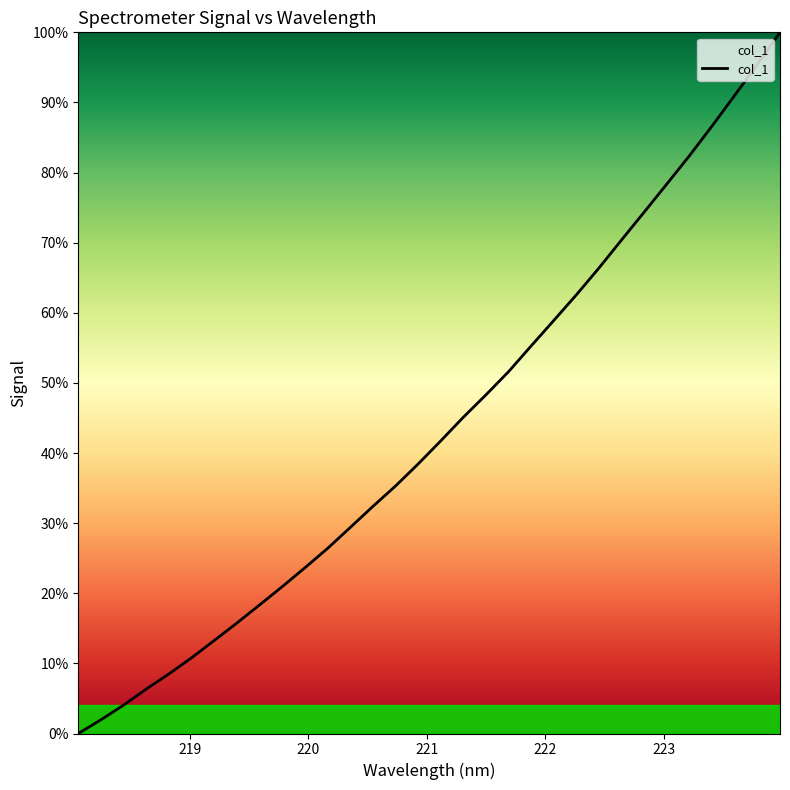

Does the chart display data point markers on the line(s)?

No